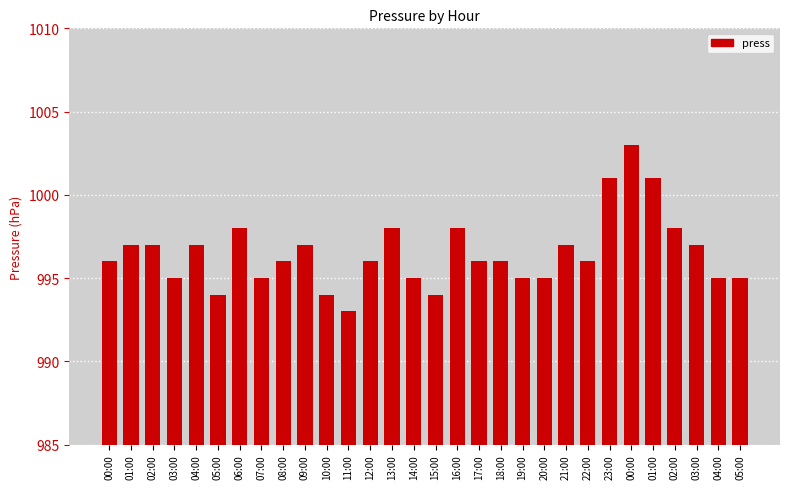

Rank the categories by value from highest to lowest.

00:00, 23:00, 01:00, 06:00, 13:00, 16:00, 02:00, 01:00, 02:00, 04:00, 09:00, 21:00, 03:00, 00:00, 08:00, 12:00, 17:00, 18:00, 22:00, 03:00, 07:00, 14:00, 19:00, 20:00, 04:00, 05:00, 05:00, 10:00, 15:00, 11:00